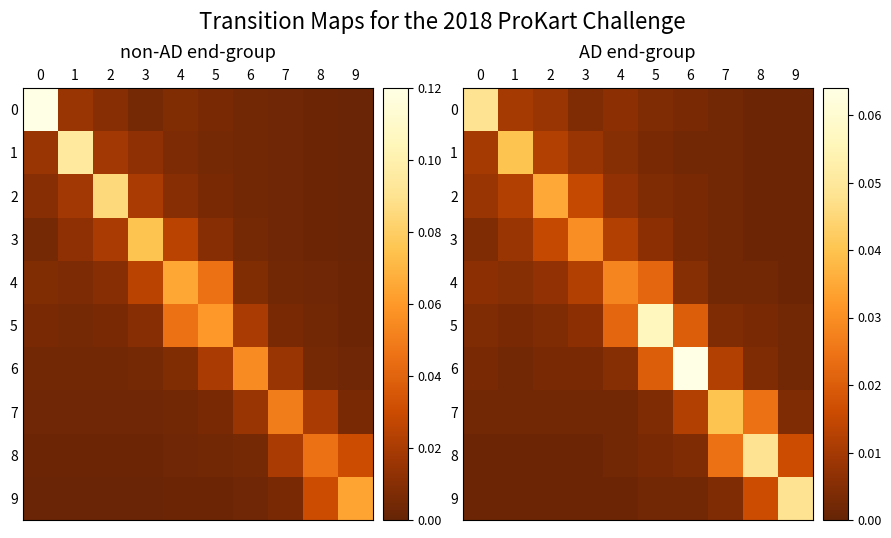

Count the number of data series in this chart.

10